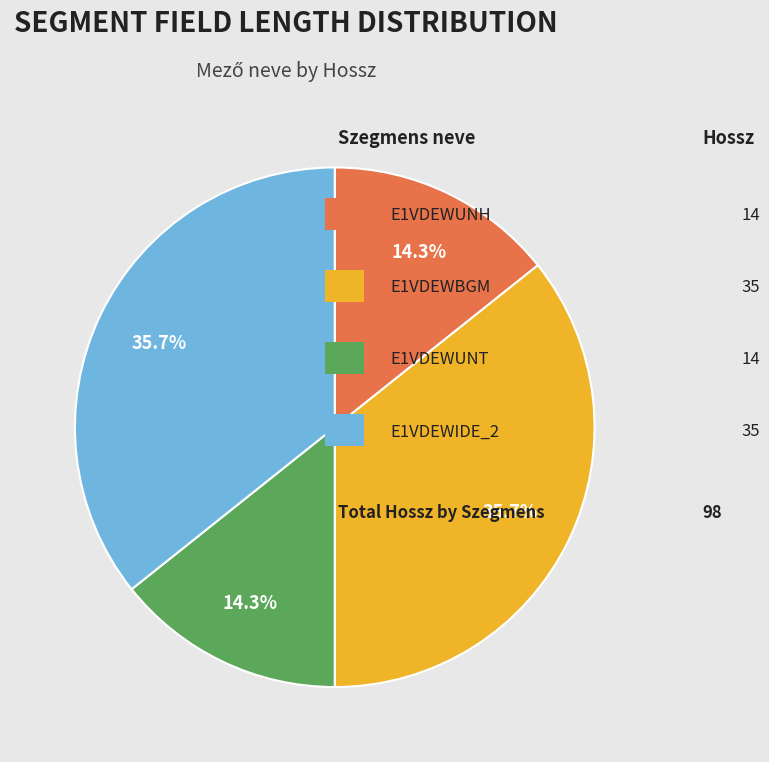

Count the number of slices in the pie.

4